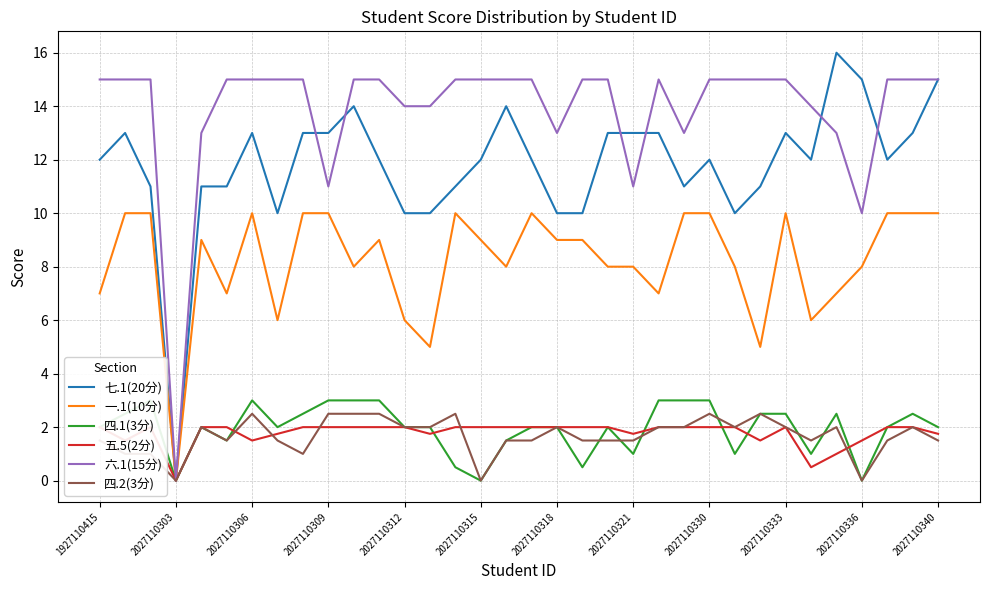

What is the maximum value for 一.1(10分)?

10.0